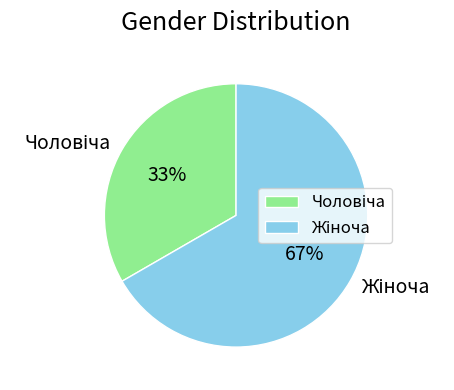

To the nearest percent, what is the average slice percentage?

50%